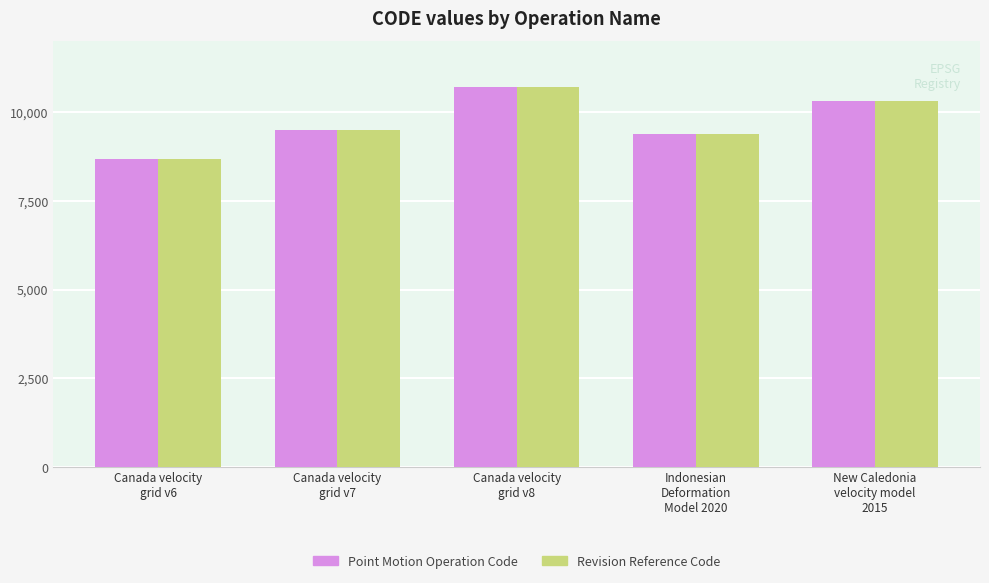

The value of Revision Reference Code at Canada velocity
grid v8 is 3859. True or false?

False